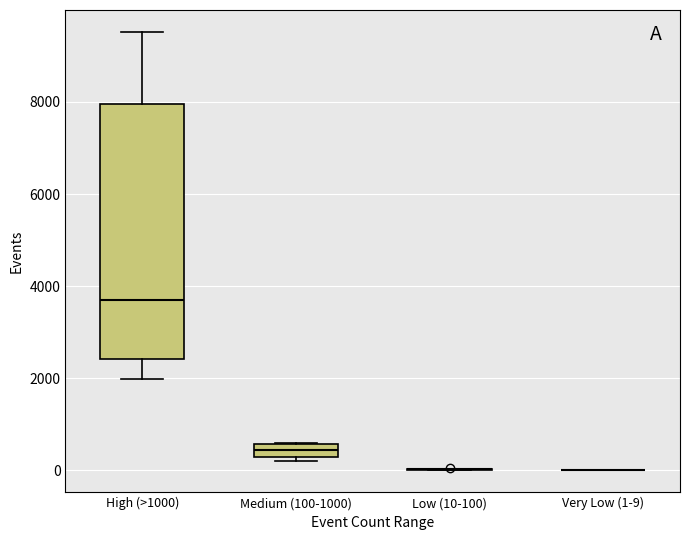

Comparing the boxes themselves (not the whiskers), which one is the tallest?

High (>1000)